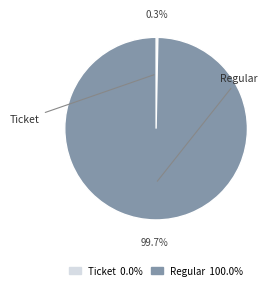

Between Ticket and Regular, which is larger?

Regular